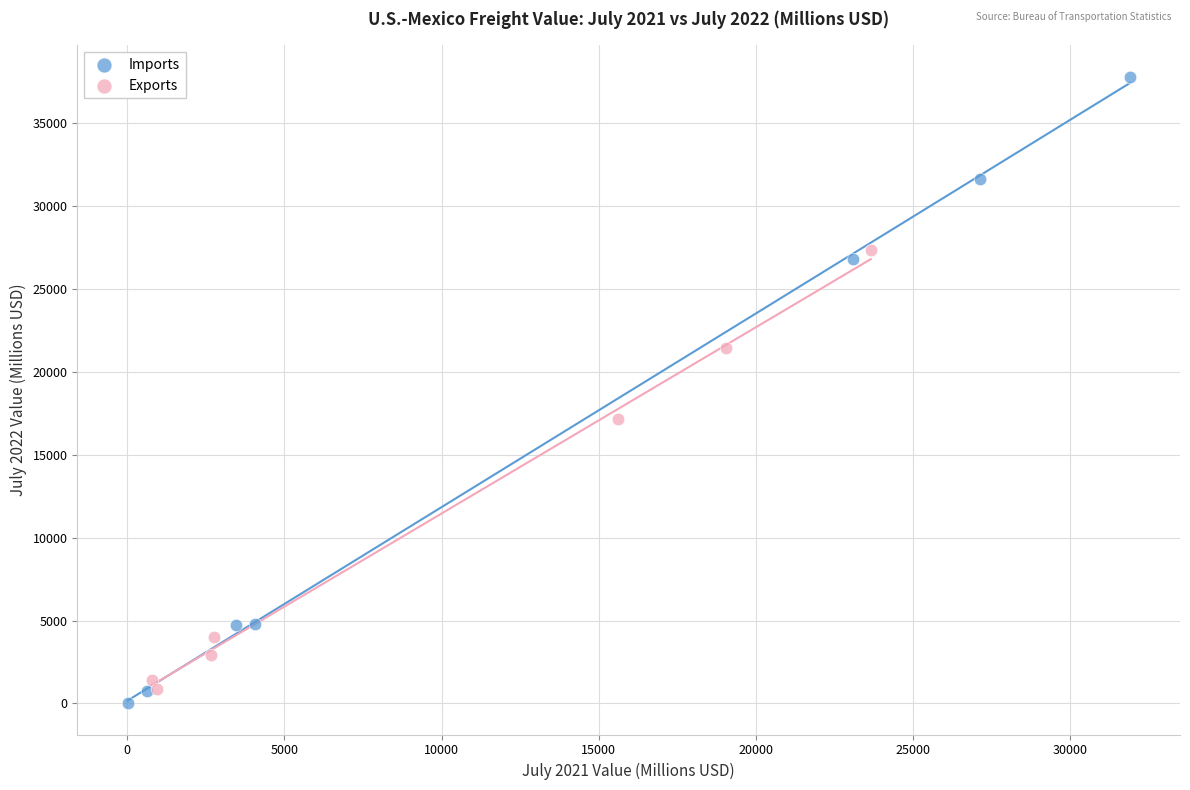

Which series has the largest Y range (max minus min)?

Imports